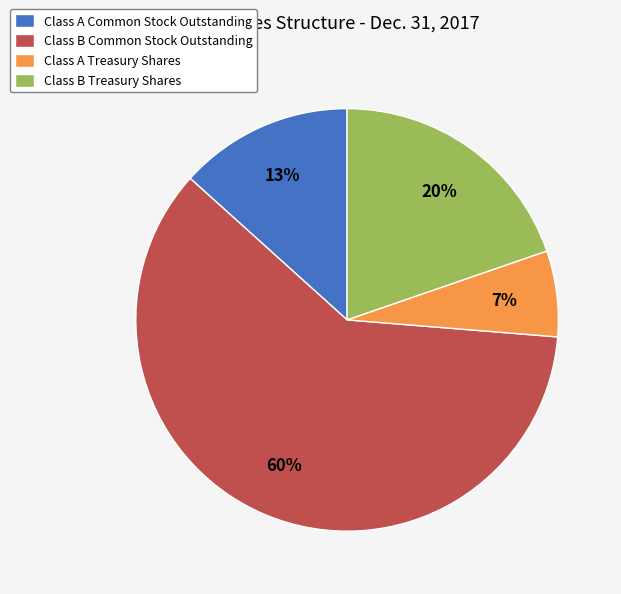

Approximately how many times larger is the value at Class A Treasury Shares compared to Class B Common Stock Outstanding?

0.1